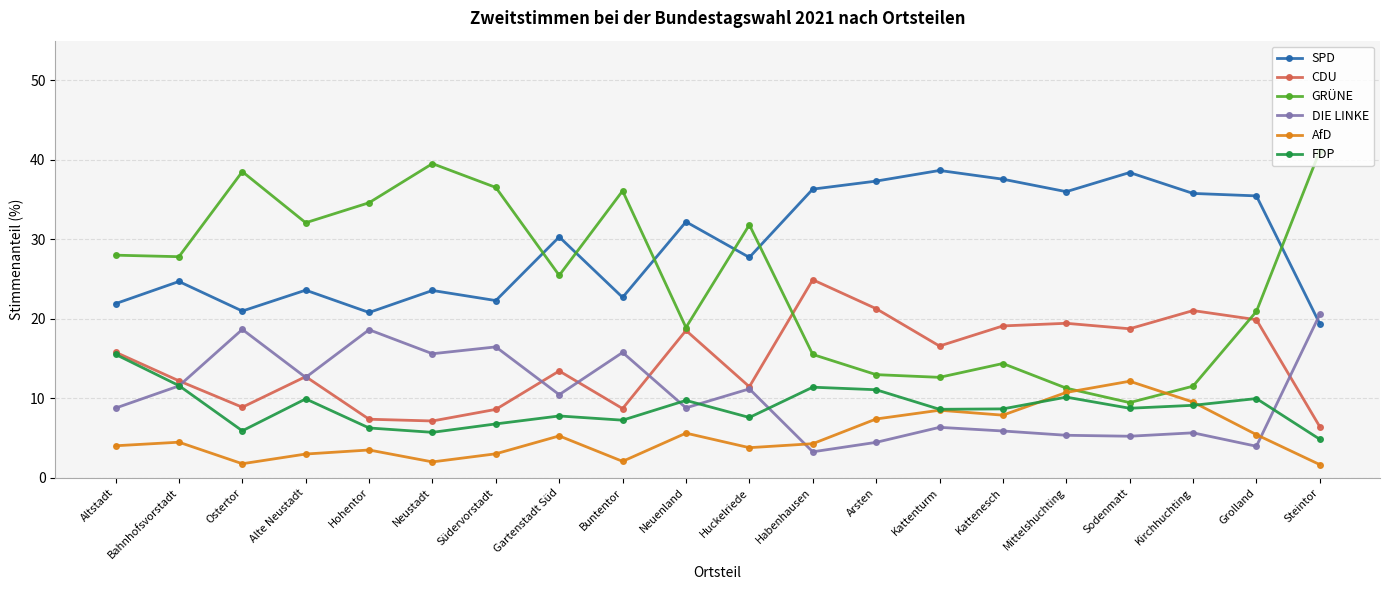

Which category has the lowest value in the SPD series?

Steintor